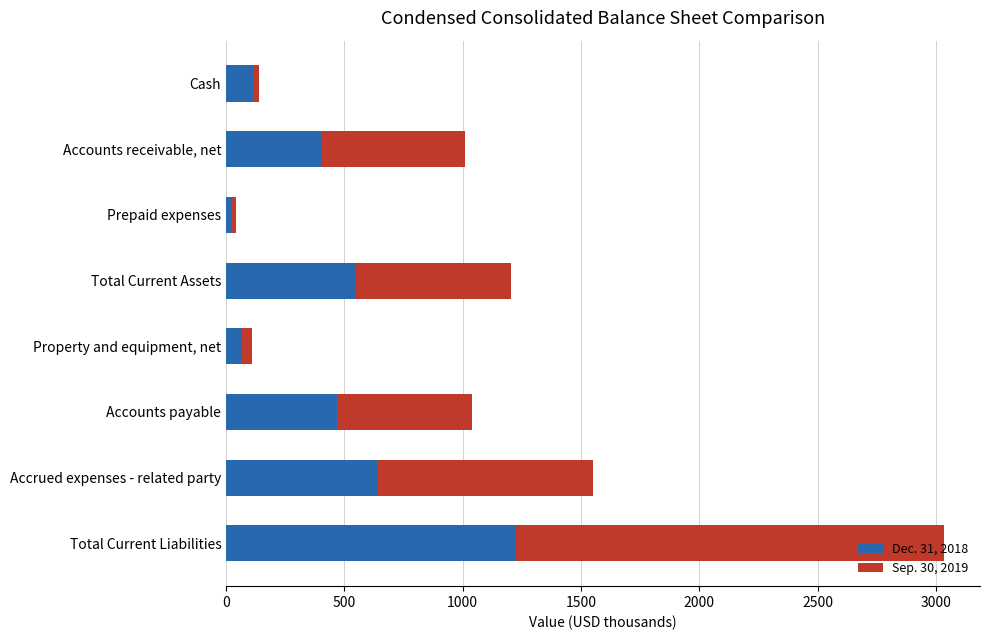

What is the difference between the maximum and minimum values in the Dec. 31, 2018 series?

1200.2